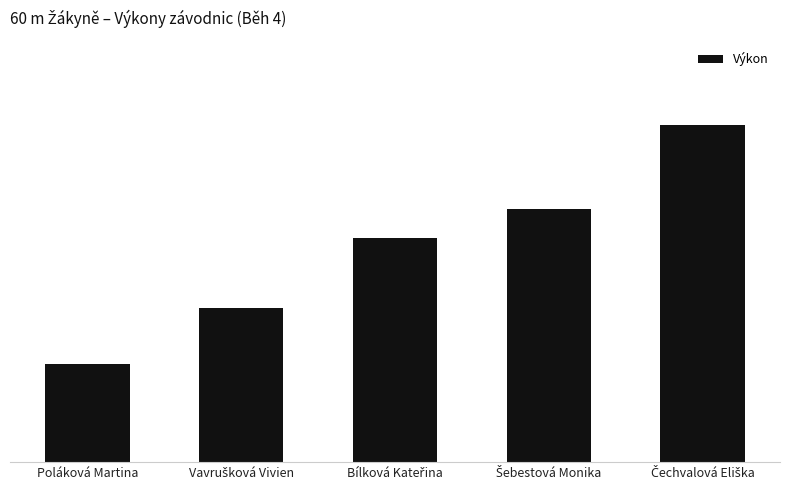

What is the approximate value at Poláková Martina?

9.2